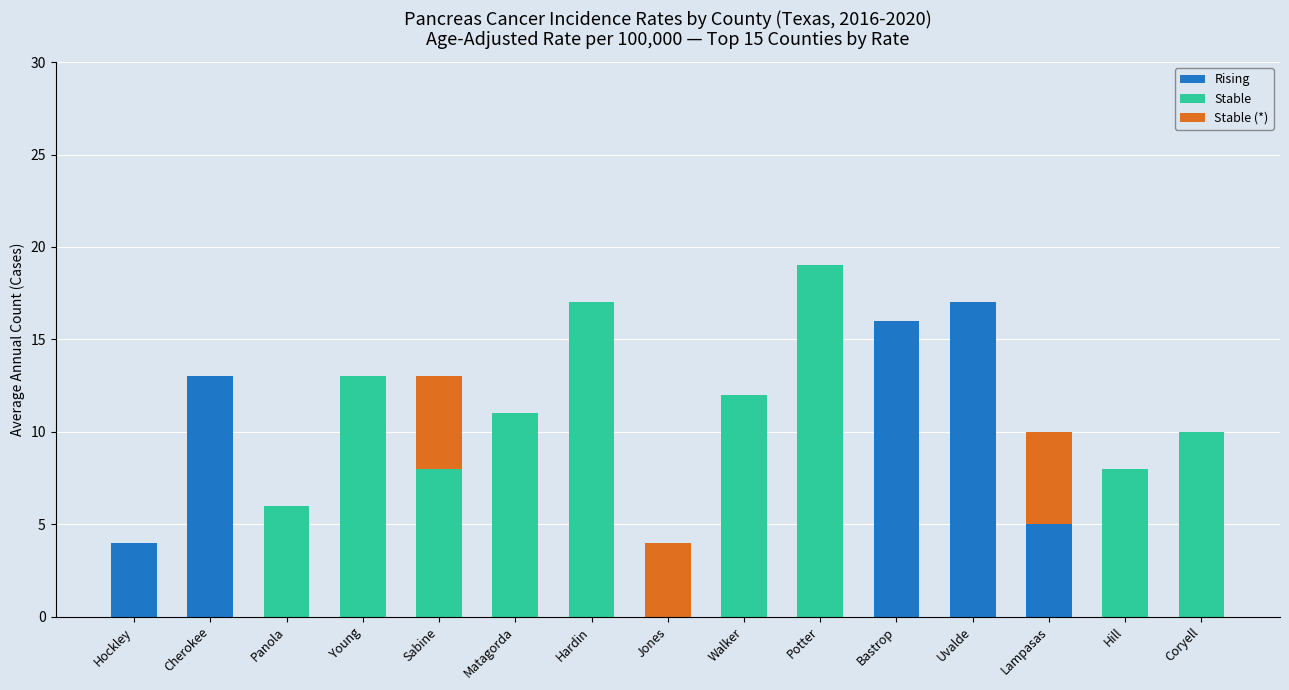

Is it true that Rising equals 8 at Panola?

False